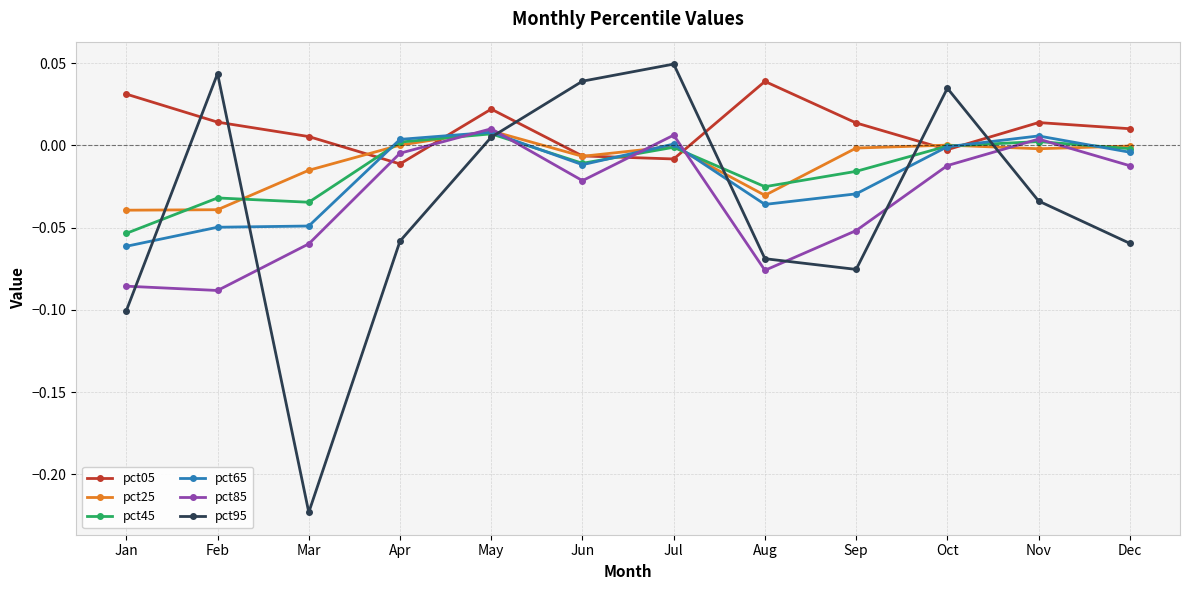

True or false: pct85 has more than 0 points higher than both neighbors.

True